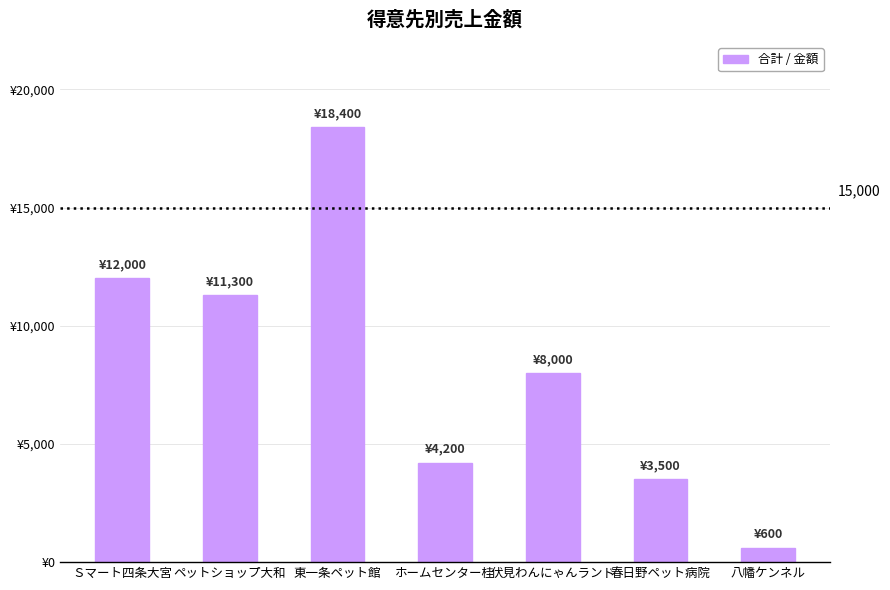

Are the bars horizontal?

No